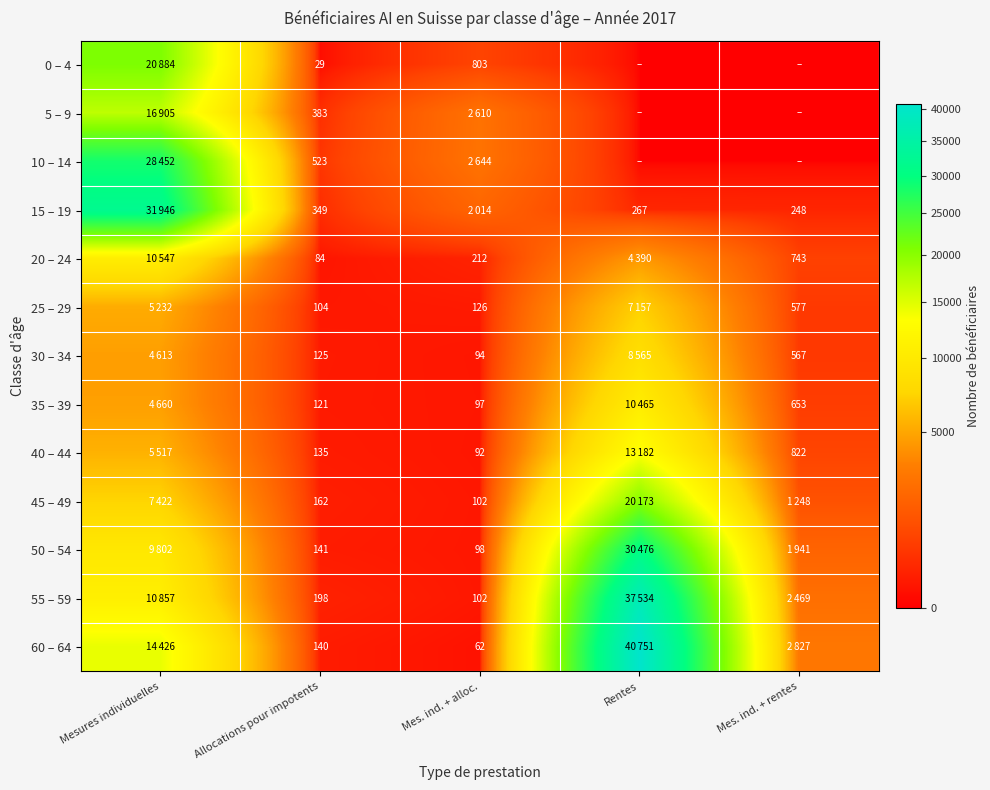

Between Rentes and Allocations pour impotents, which is larger?

Allocations pour impotents